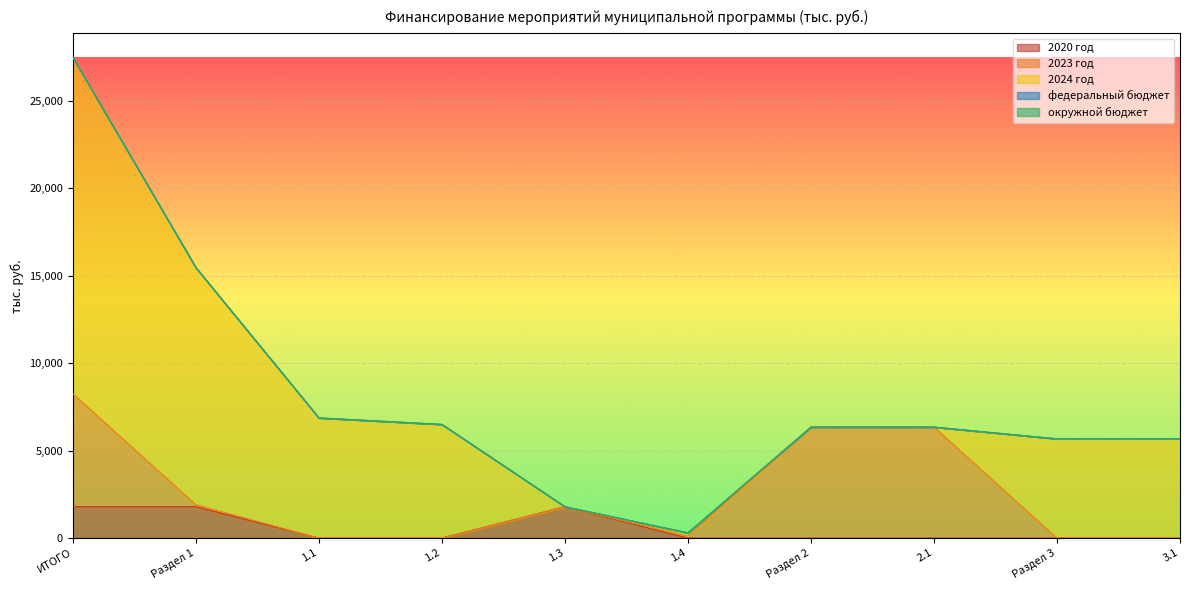

At which label does 2023 год first exceed 109?

ИТОГО